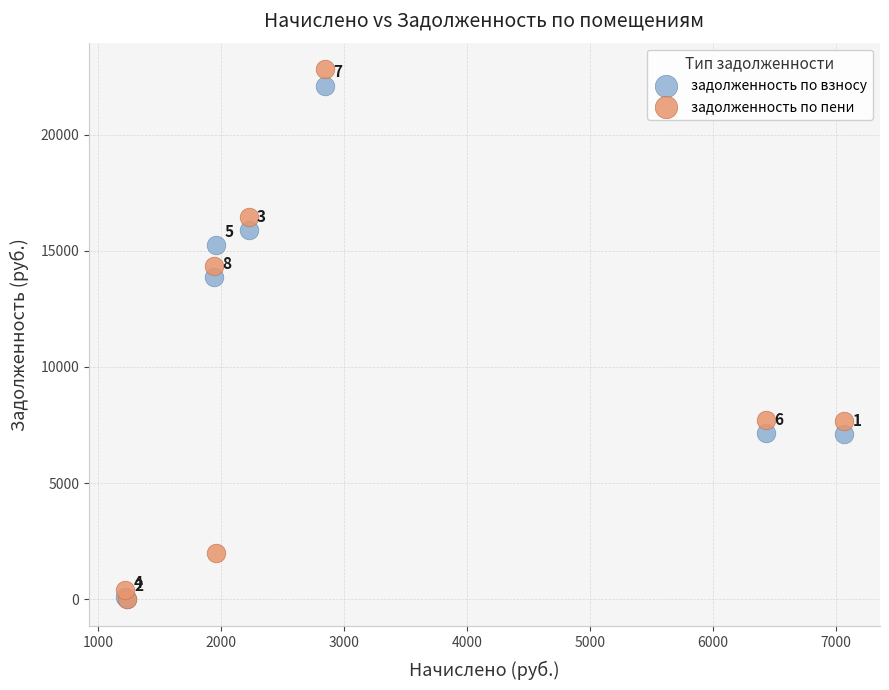

Which series has the largest Y range (max minus min)?

задолженность по пени